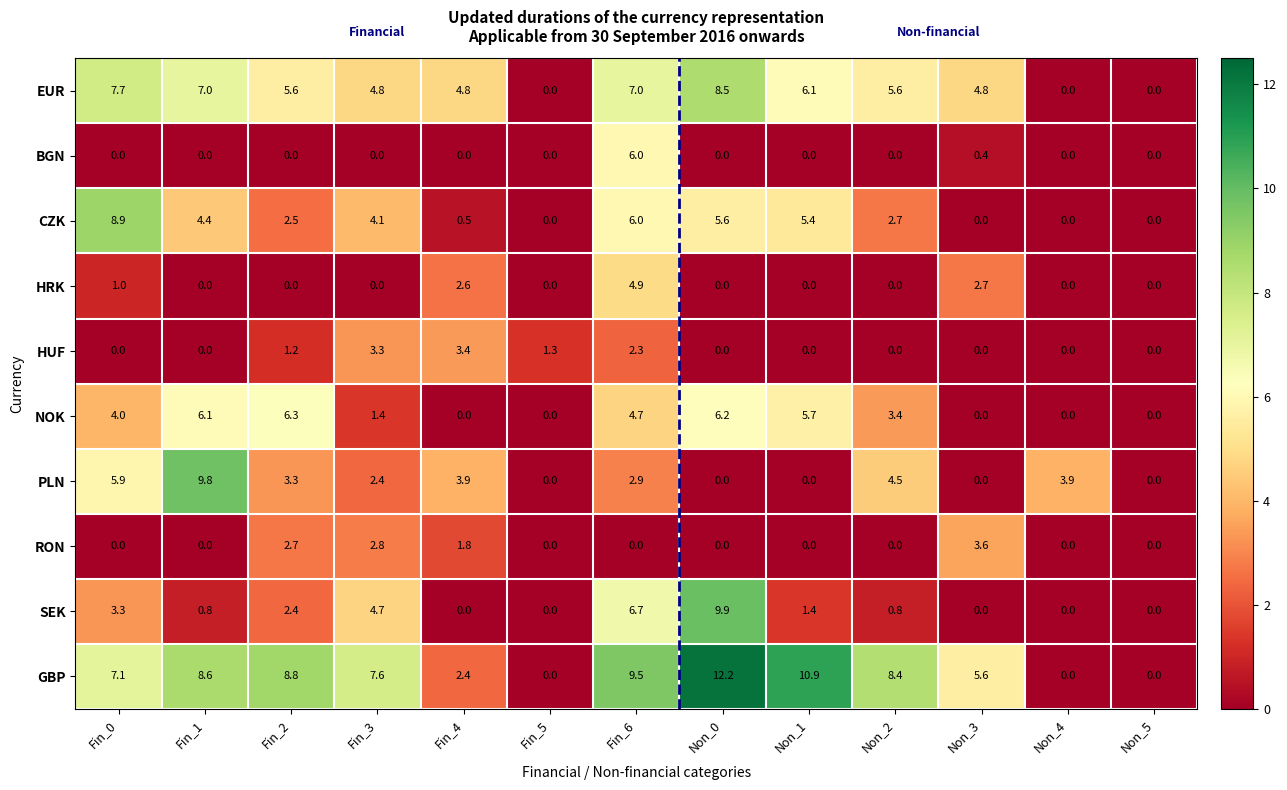

At which category is the sum across all series the highest?

Fin_6